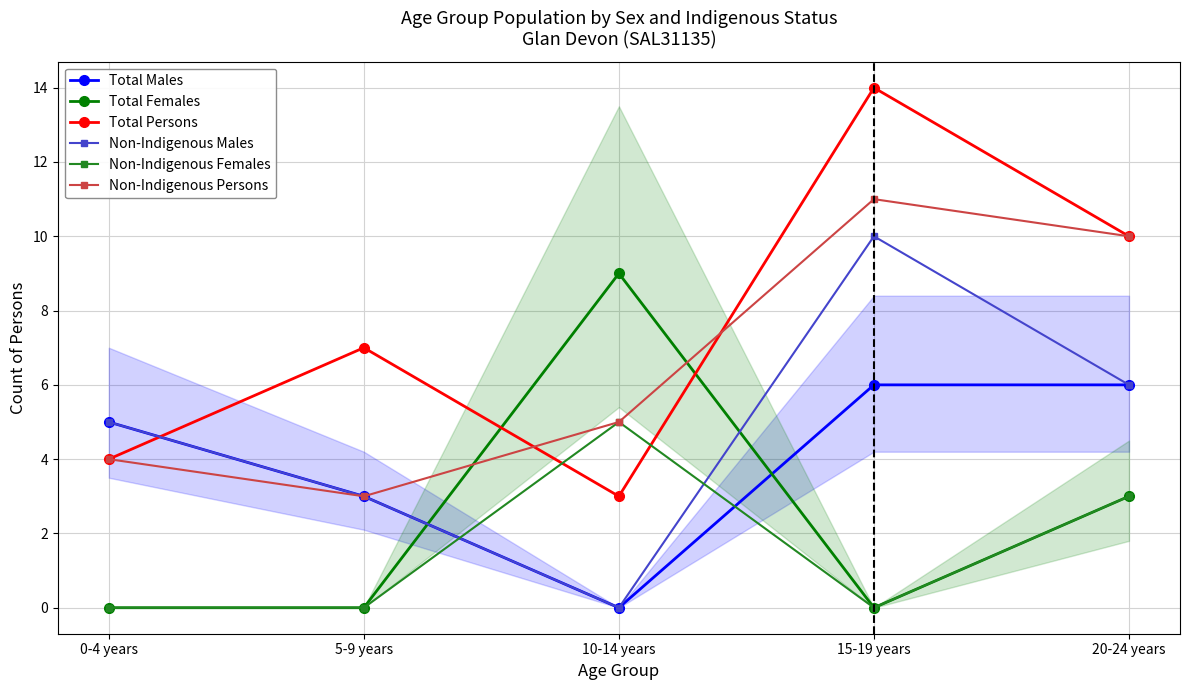

At which category does the chart reach its peak across all series?

15-19 years